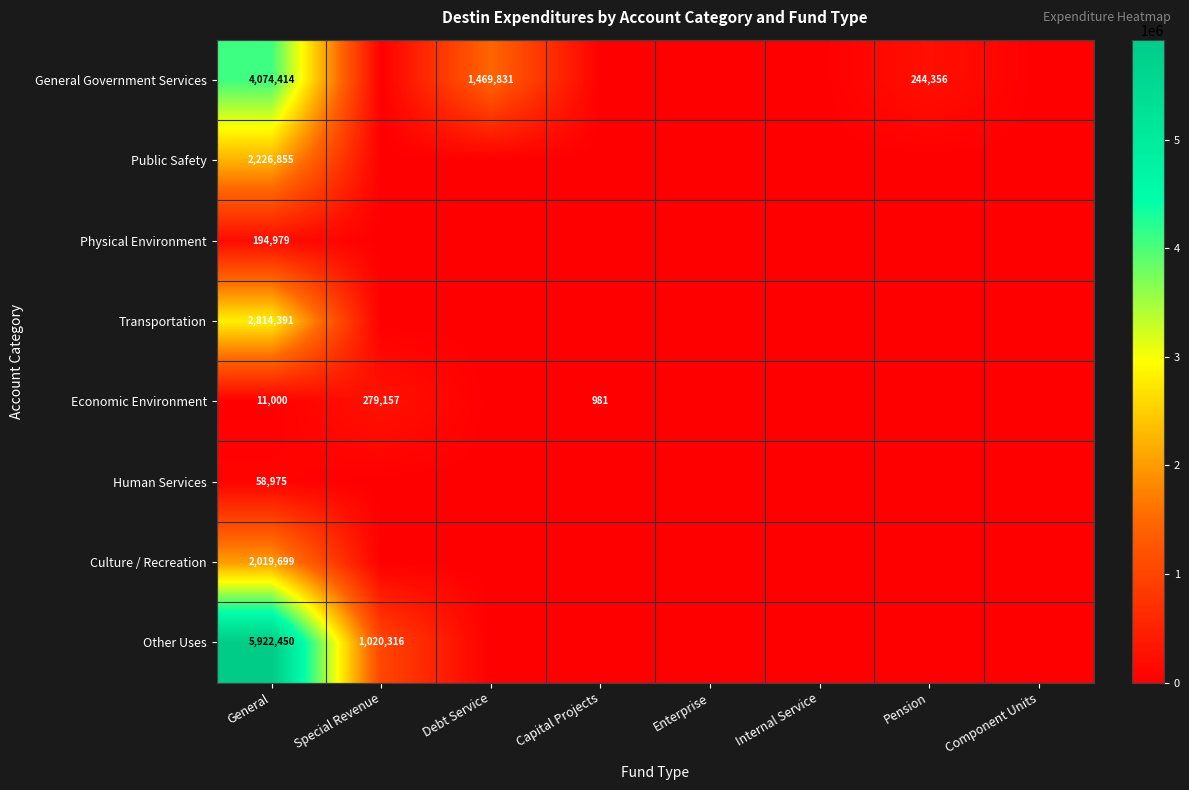

The value of Transportation at General is 2814391. True or false?

True